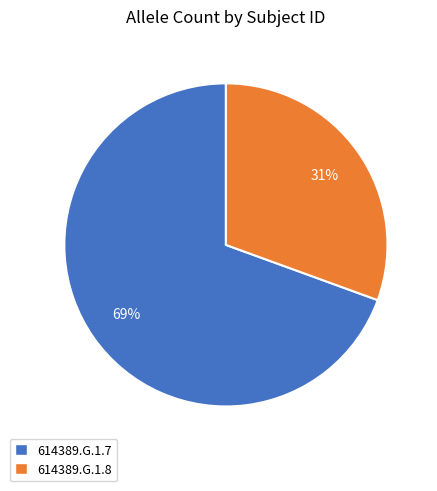

Which category has the biggest portion of the pie?

614389.G.1.7